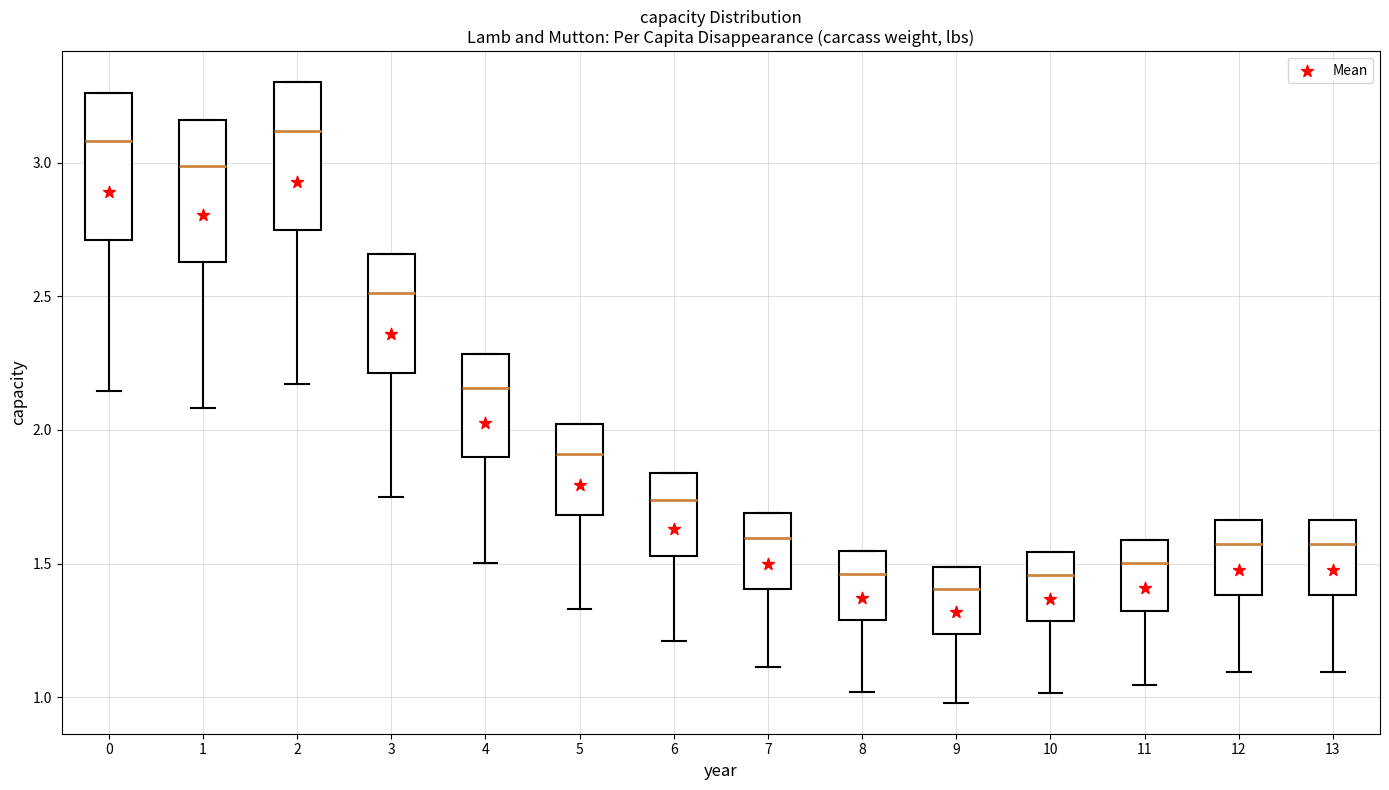

Which box has the lowest median line?

9